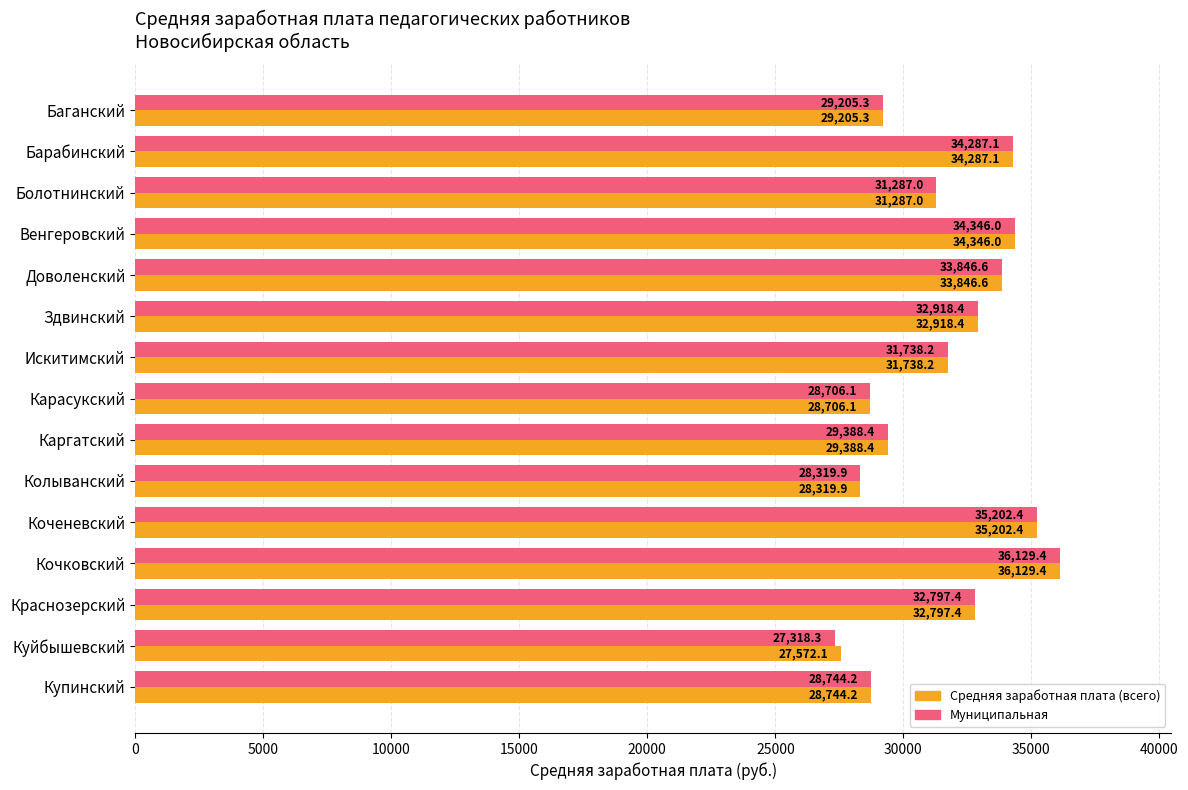

Is it true that Муниципальная equals 57036.4 at Коченевский?

False